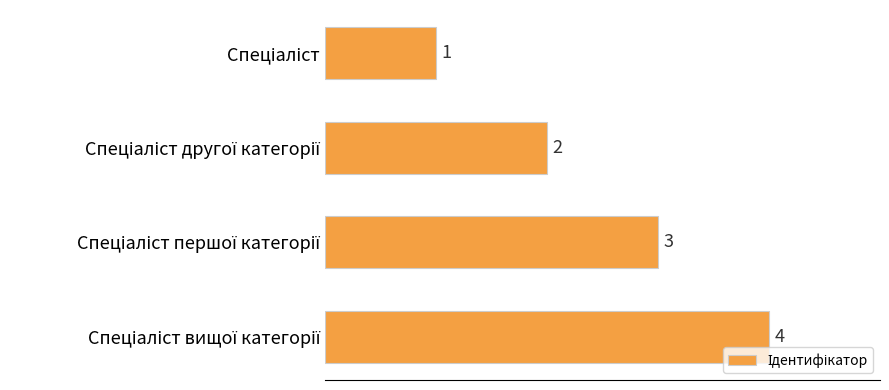

What is the sum of all values?

10